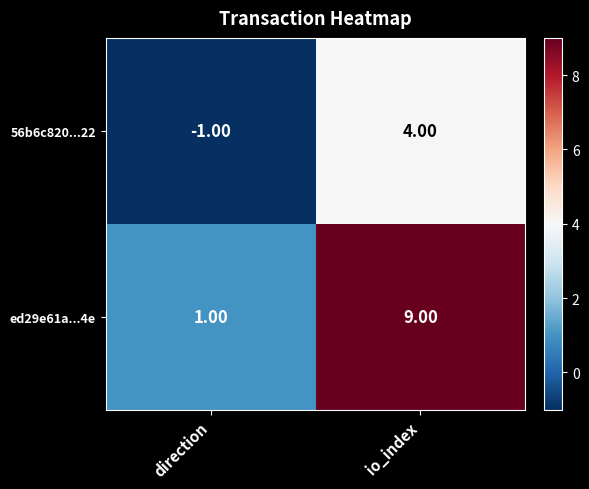

Between direction and io_index, which series saw the biggest shift?

ed29e61a...4e